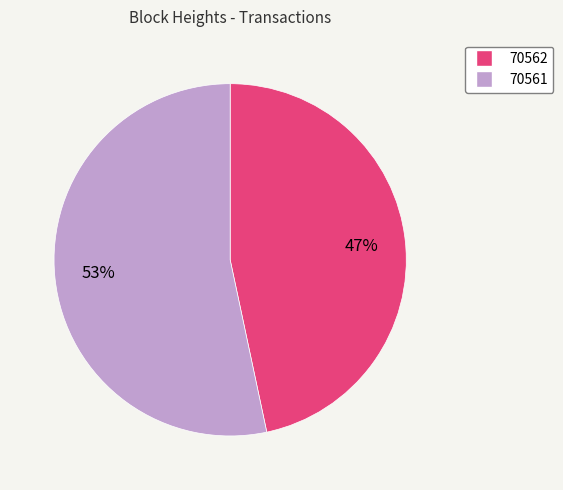

Rank the categories by value from lowest to highest.

70562, 70561